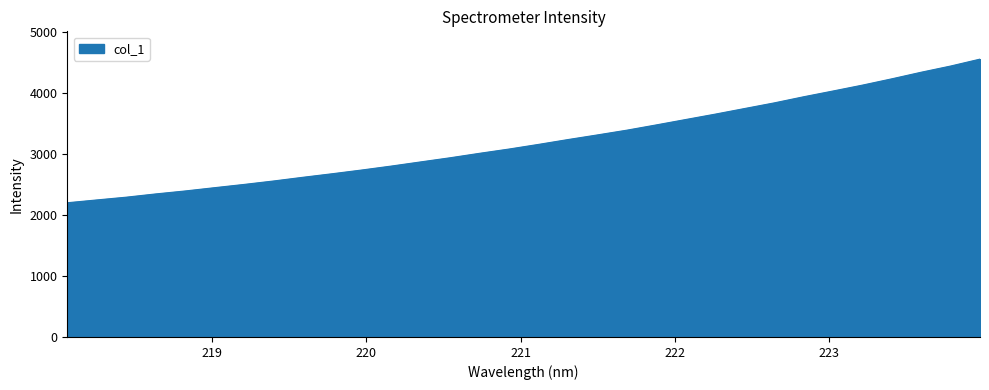

What is the smallest value displayed?

2202.9